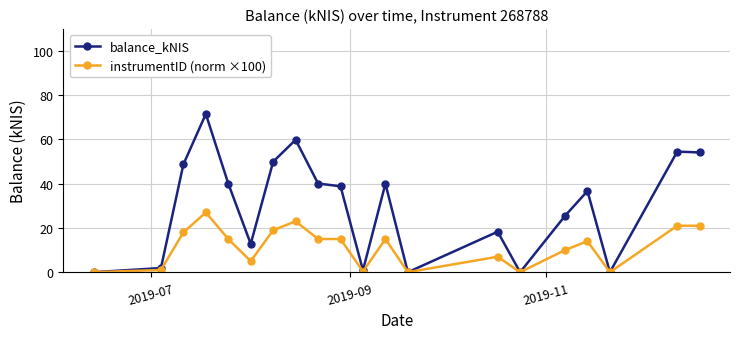

What are all the series names shown in the legend?

balance_kNIS, instrumentID (norm ×100)